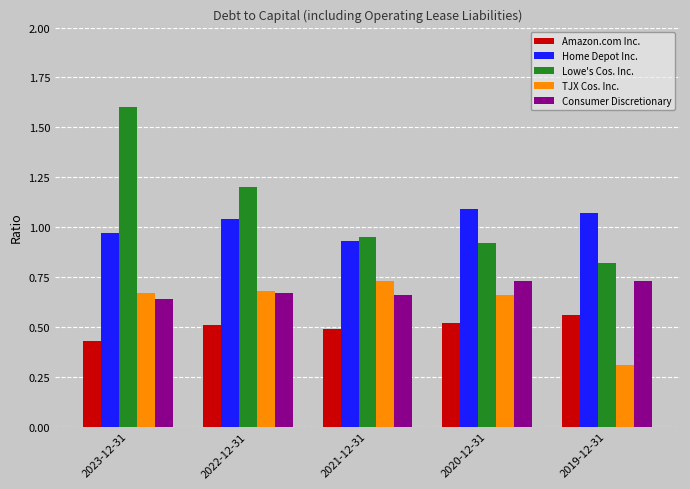

What is the label of the 4th bar from the right?

2022-12-31